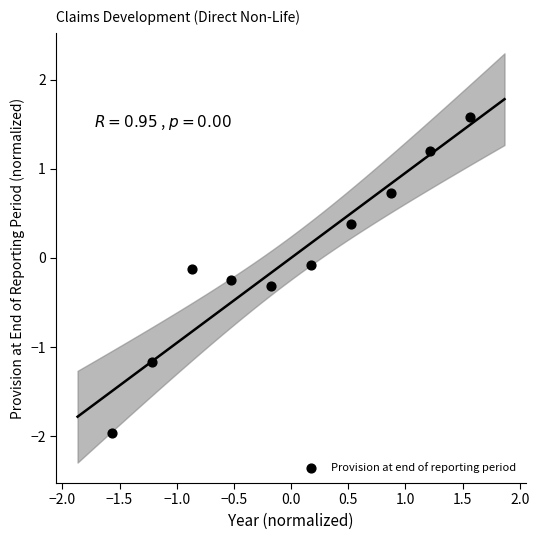

What is the range of Y values (max minus min)?

3.5